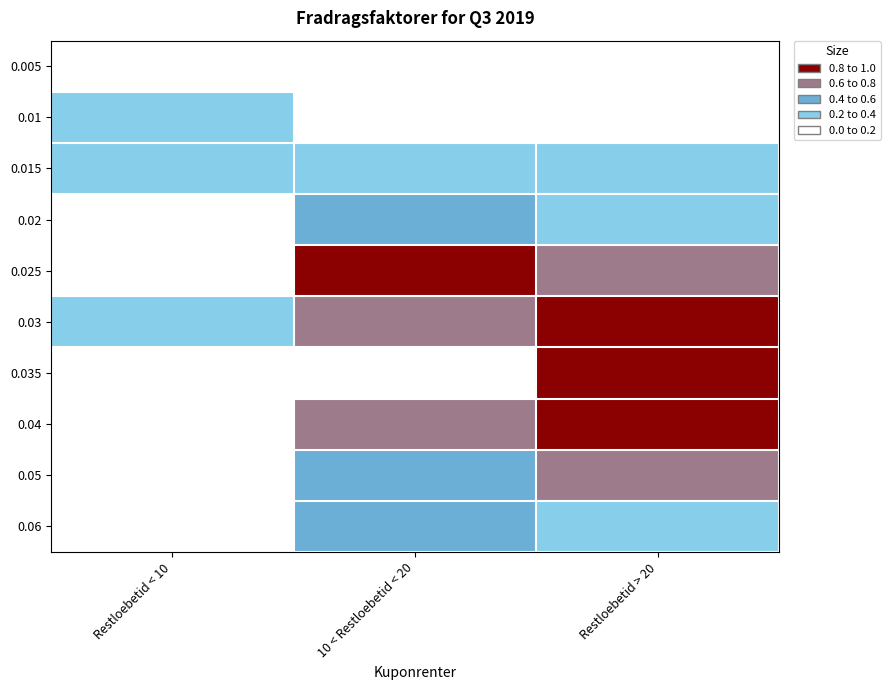

Reading left to right, extract all data points from this chart.

0.005: Restloebetid < 10=0.1	10 < Restloebetid < 20=0.1	Restloebetid > 20=0.0
0.01: Restloebetid < 10=0.2	10 < Restloebetid < 20=0.1	Restloebetid > 20=0.1
0.015: Restloebetid < 10=0.2	10 < Restloebetid < 20=0.3	Restloebetid > 20=0.2
0.02: Restloebetid < 10=0.1	10 < Restloebetid < 20=0.6	Restloebetid > 20=0.3
0.025: Restloebetid < 10=0.0	10 < Restloebetid < 20=0.8	Restloebetid > 20=0.6
0.03: Restloebetid < 10=0.2	10 < Restloebetid < 20=0.7	Restloebetid > 20=0.8
0.035: Restloebetid < 10=0.1	10 < Restloebetid < 20=0.1	Restloebetid > 20=0.8
0.04: Restloebetid < 10=0.1	10 < Restloebetid < 20=0.7	Restloebetid > 20=0.8
0.05: Restloebetid < 10=0.1	10 < Restloebetid < 20=0.6	Restloebetid > 20=0.8
0.06: Restloebetid < 10=0.1	10 < Restloebetid < 20=0.5	Restloebetid > 20=0.3